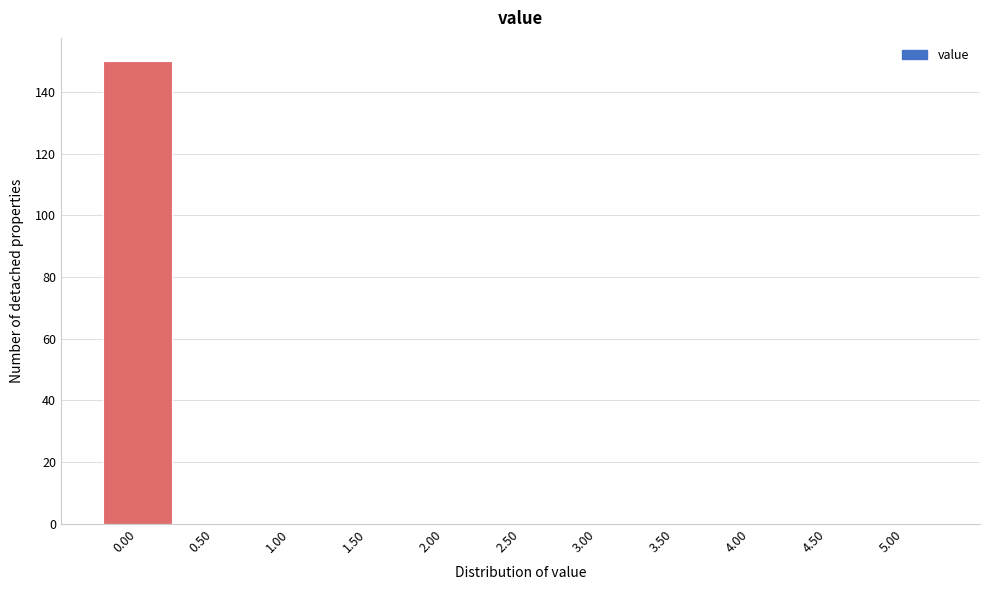

What is the height of the bar covering -0.25 to 0.25 on the x-axis? The values are not printed on the chart, so give them approximately, as read against the axis.

150